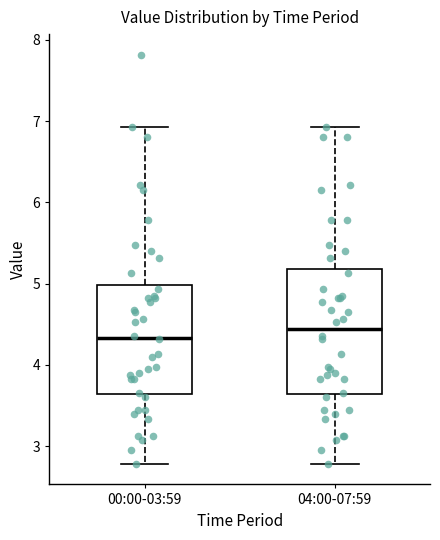

Reading left to right, transcribe this box plot: for each box, give where its median line is, the range the box spans, and where its two whiskers end, as read against the y-axis. The values are not printed on the chart, so give them approximately, as read against the axis.

00:00-03:59: median 4.3, box 3.6 to 5.0, whiskers 2.8 to 6.9
04:00-07:59: median 4.4, box 3.6 to 5.2, whiskers 2.8 to 6.9